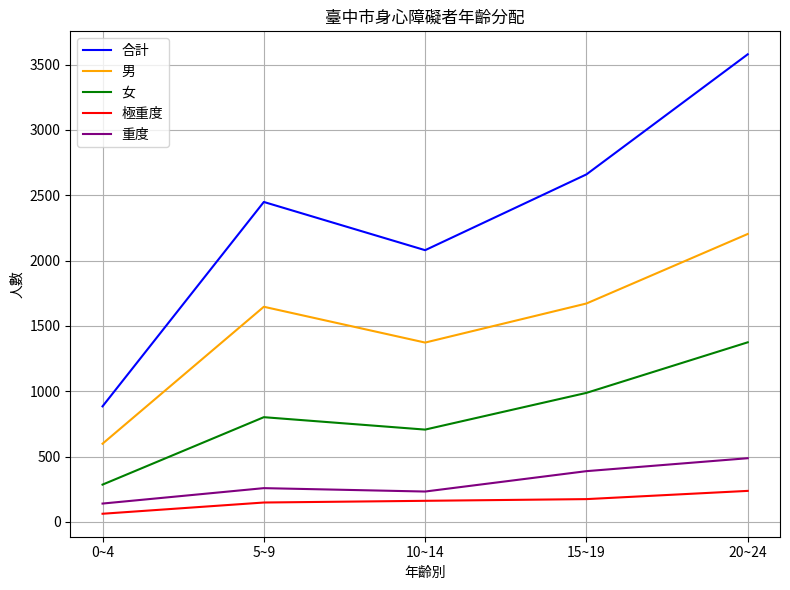

What is the approximate value of 男 at 10~14?

1373